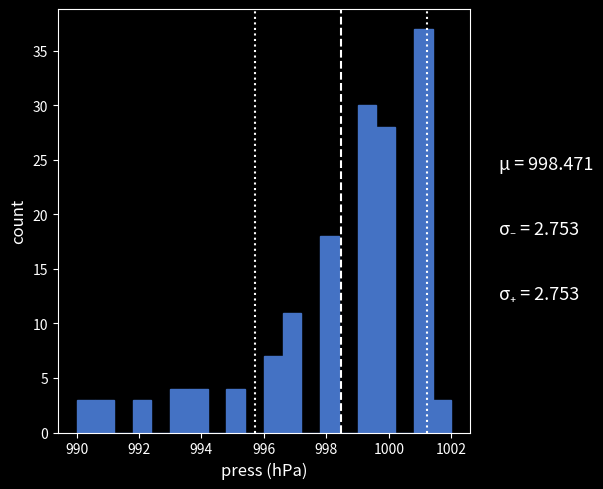

Read against the x-axis, roughly where is the centre of the tallest bar?

1001.2